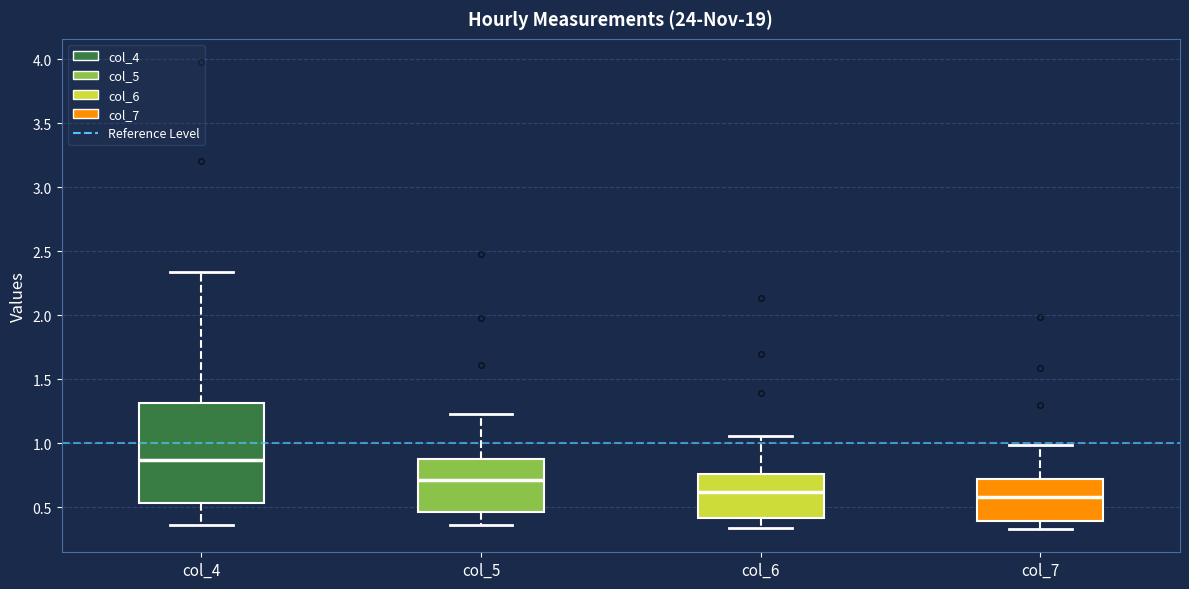

Reading left to right, read every box against the y-axis: the position of its median line, the range the box covers, and the ends of its whiskers. The values are not printed on the chart, so give them approximately, as read against the axis.

col_4: median 0.85, box 0.55 to 1.30, whiskers 0.35 to 2.35
col_5: median 0.70, box 0.45 to 0.90, whiskers 0.35 to 1.25
col_6: median 0.60, box 0.40 to 0.75, whiskers 0.35 to 1.05
col_7: median 0.60, box 0.40 to 0.70, whiskers 0.35 to 1.00